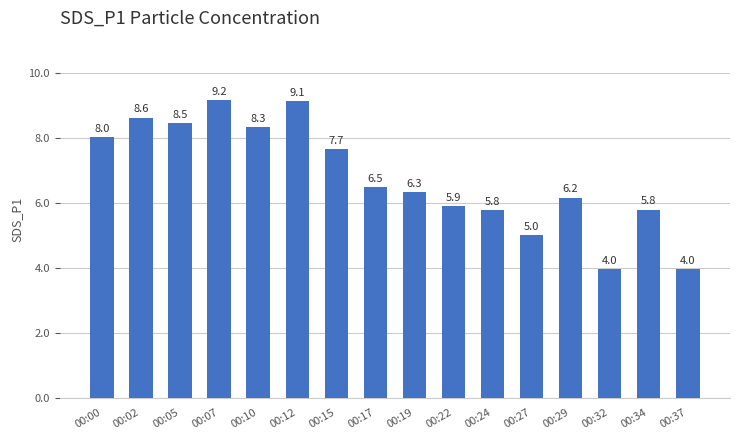

What is the sum of all values?

108.8